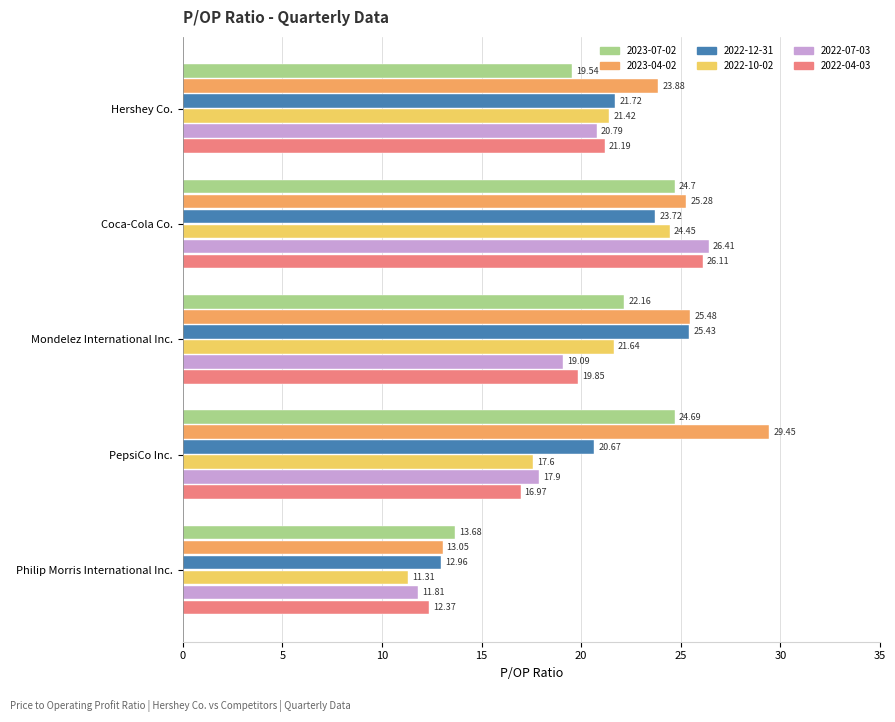

What is the total value across all series at Mondelez International Inc.?

133.7